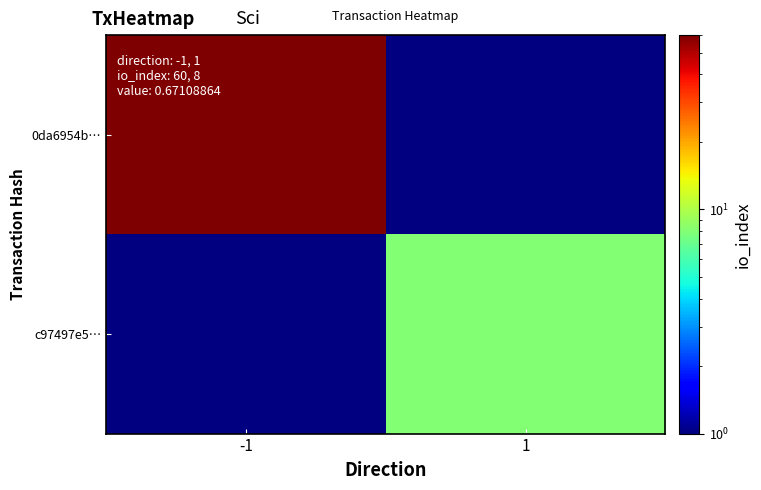

Which series has the widest spread of values?

0da6954b…